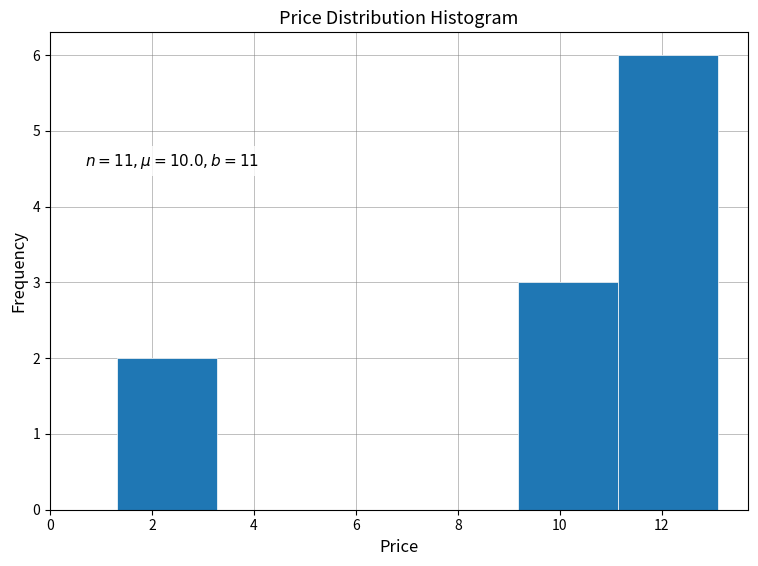

Over which range of the x-axis is the bar tallest?

11.2 to 13.2